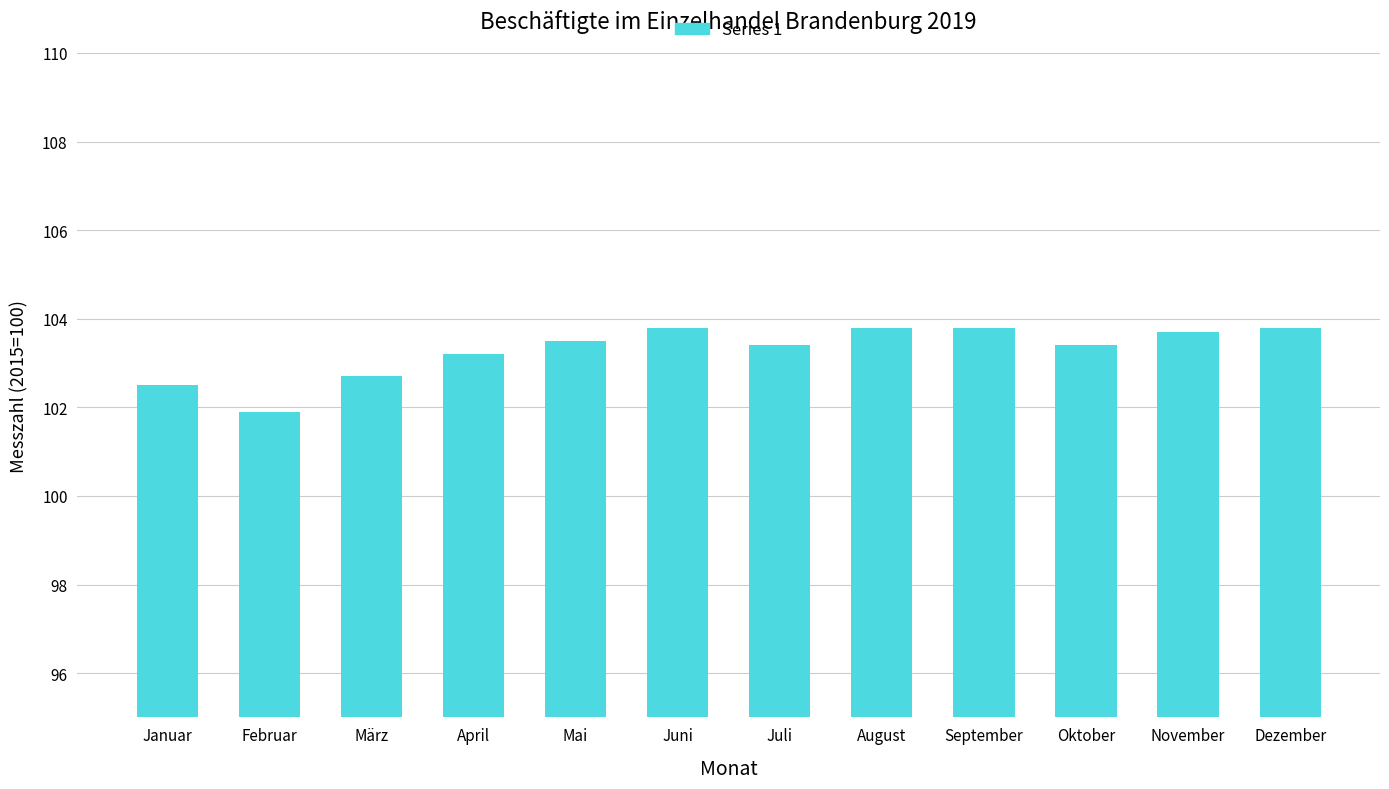

Reading left to right, what are all the values shown in this chart?

102.5	101.9	102.7	103.2	103.5	103.8	103.4	103.8	103.8	103.4	103.7	103.8